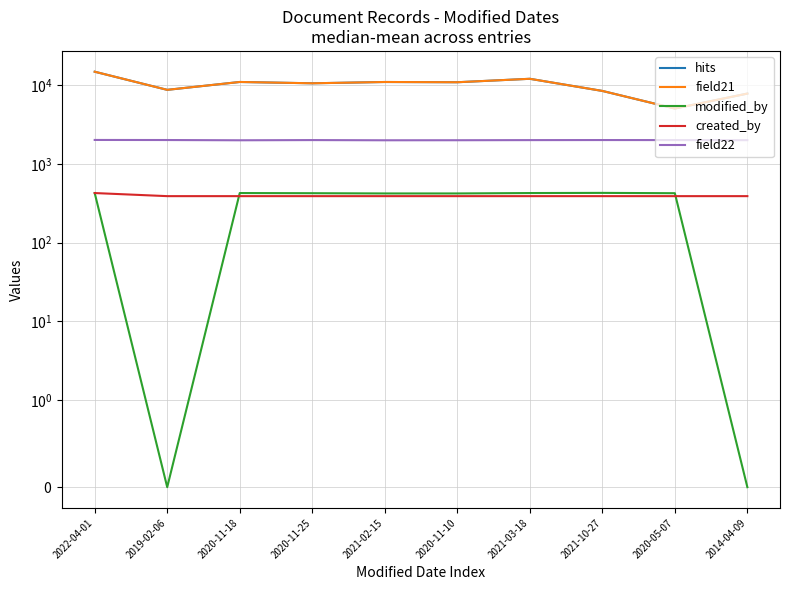

Rank the categories by field22 value from highest to lowest.

2022-04-01, 2019-02-06, 2021-10-27, 2020-11-25, 2020-05-07, 2021-03-18, 2014-04-09, 2020-11-10, 2020-11-18, 2021-02-15